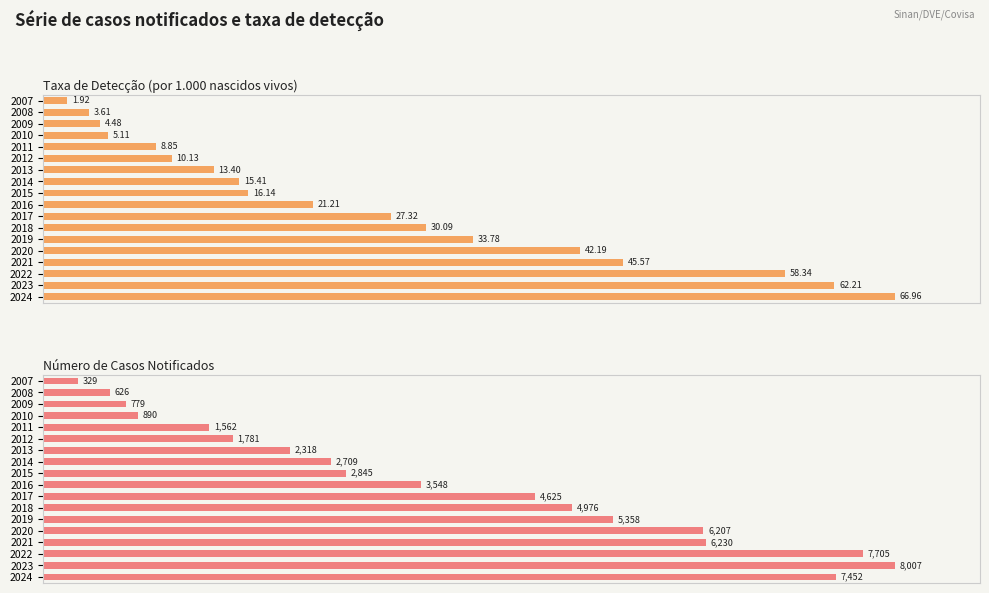

Which series changed the most between 14 and 16?

Número de Casos